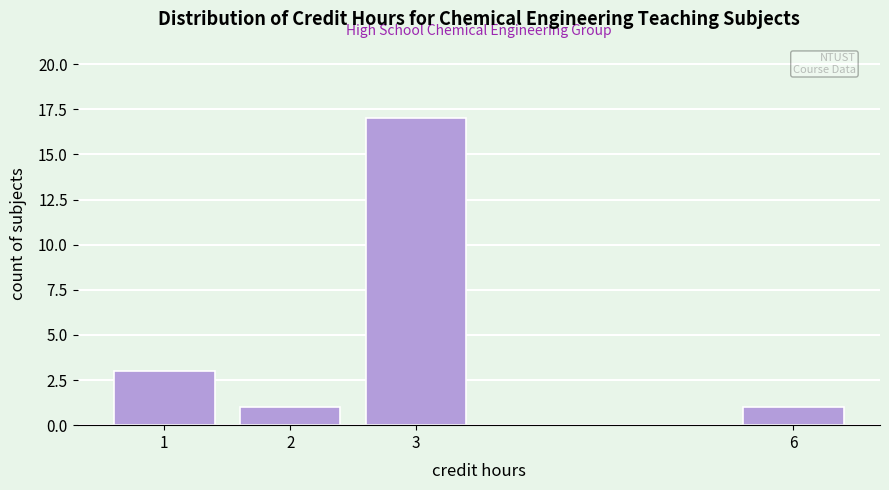

Reading right to left, extract all data points from this chart.

1	17	1	3